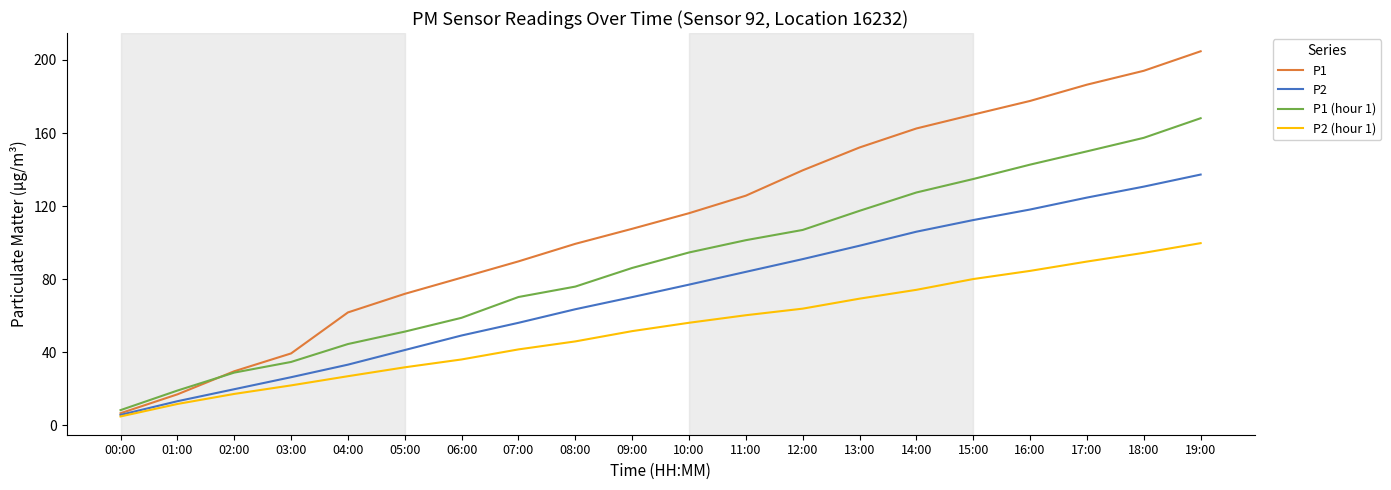

What is the difference between the highest and lowest values at 12:00?

75.7